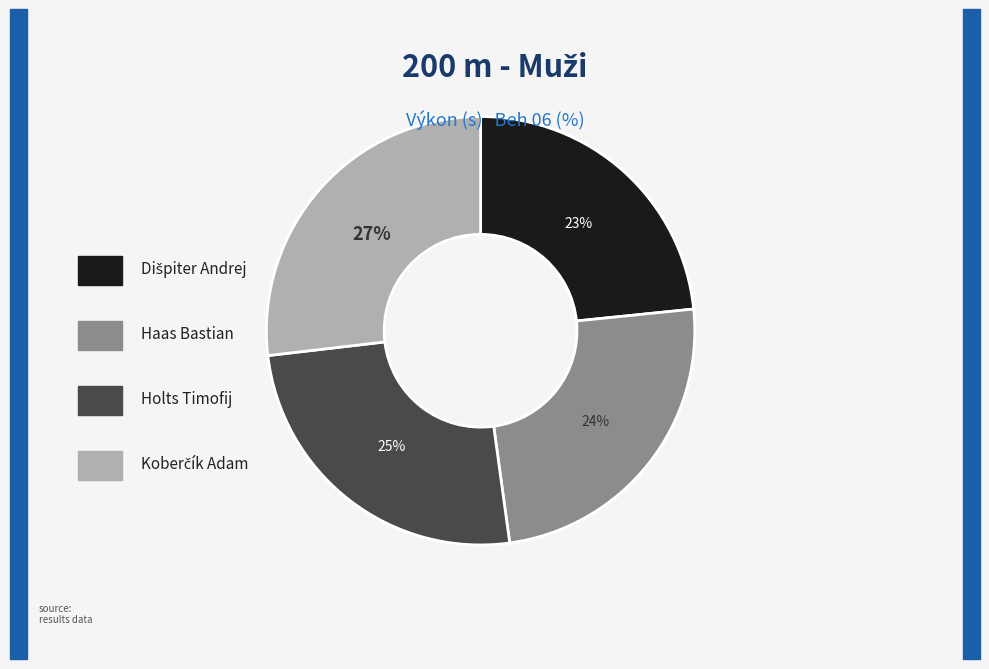

To the nearest percent, what is the average slice percentage?

25%